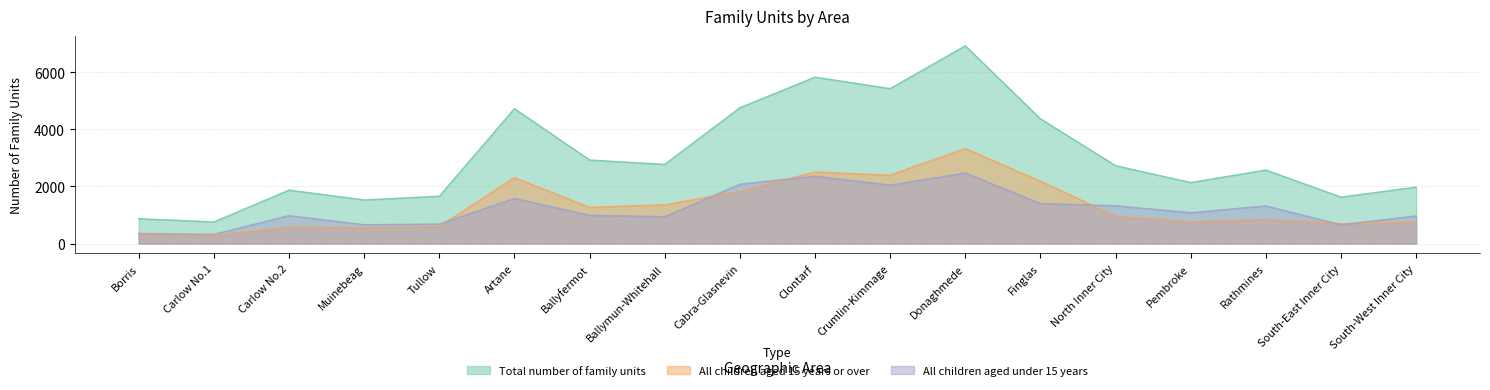

How many lines are shown in the chart?

3